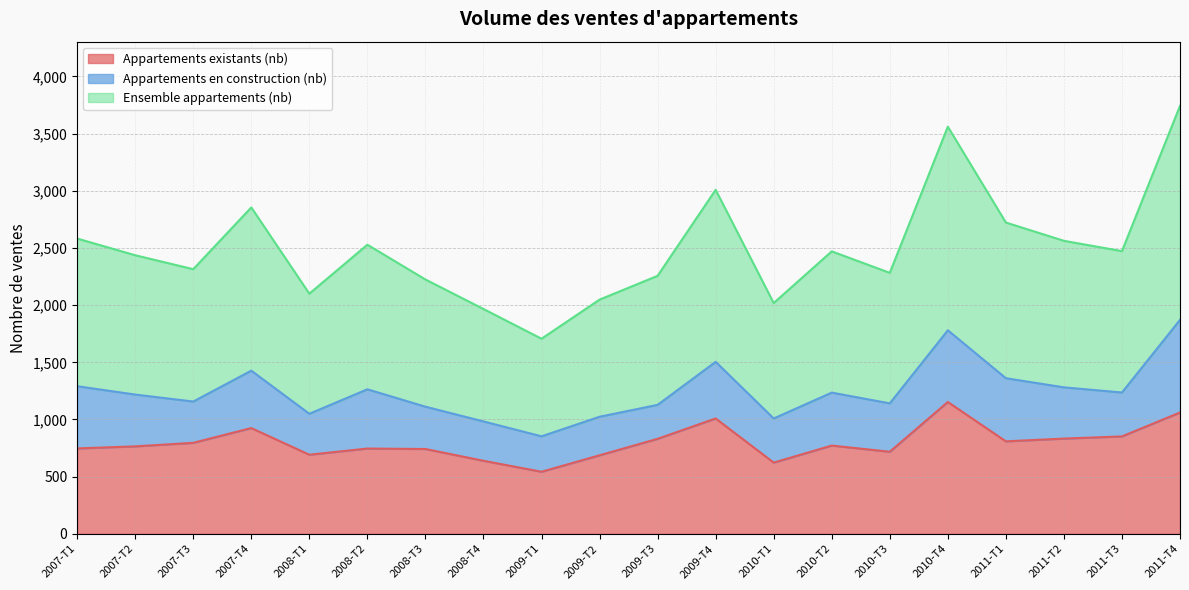

Is it true that Ensemble appartements (nb) equals 709 at 2010-T2?

False